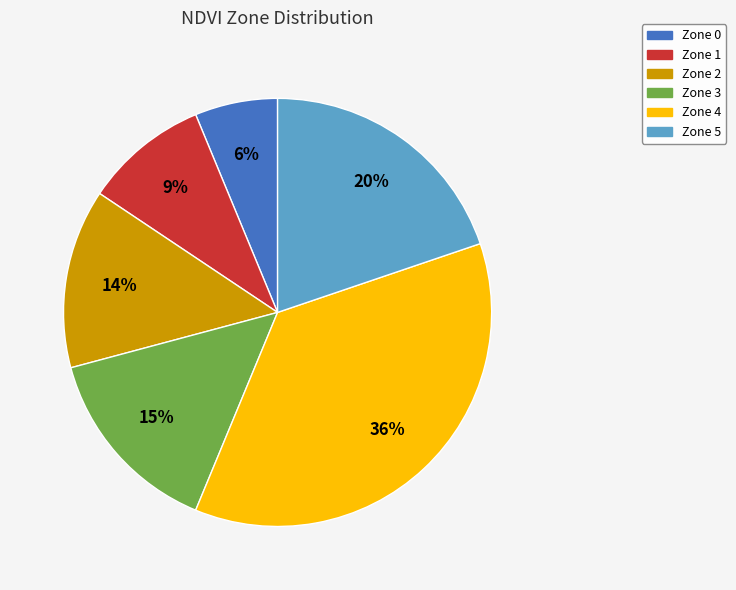

To the nearest percent, what is the combined percentage of Zone 2 and Zone 4?

50%